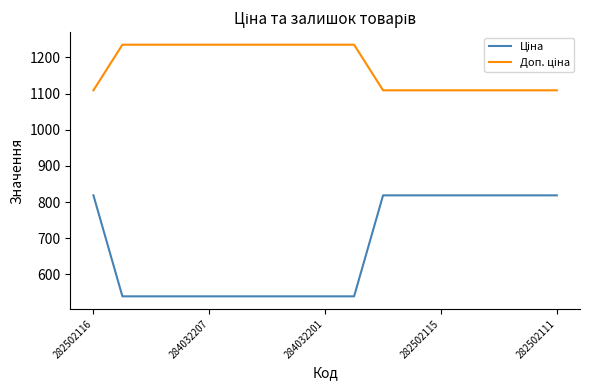

Does the chart display data point markers on the line(s)?

No